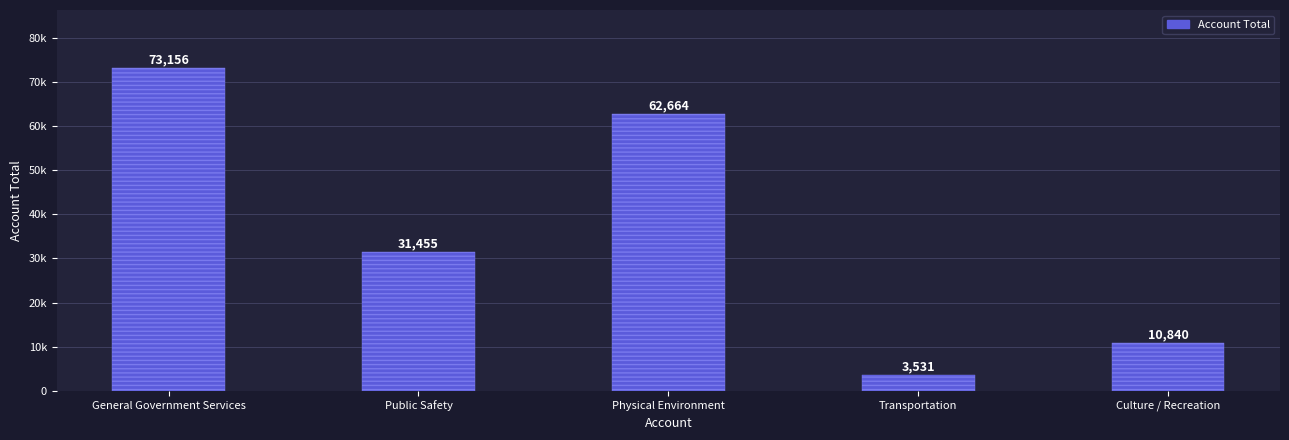

The chart shows a value of 73156 at General Government Services. True or false?

True